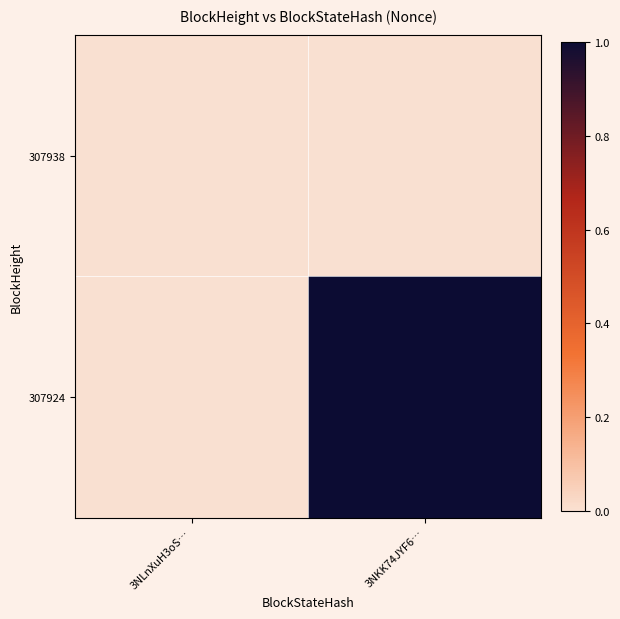

Which series has the largest total across all categories?

307924